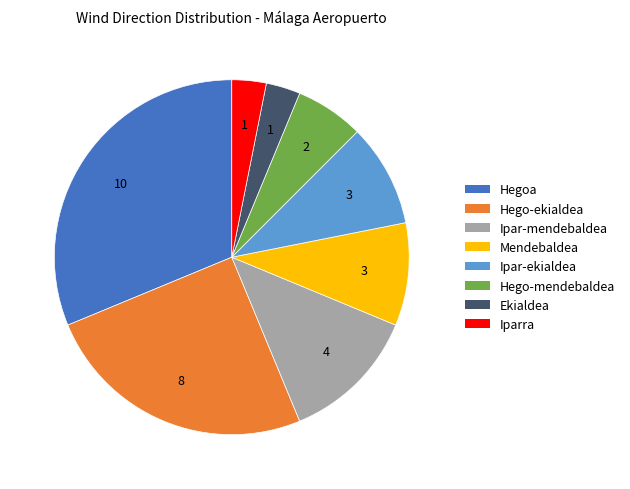

Does Mendebaldea account for over 50% of the chart?

No